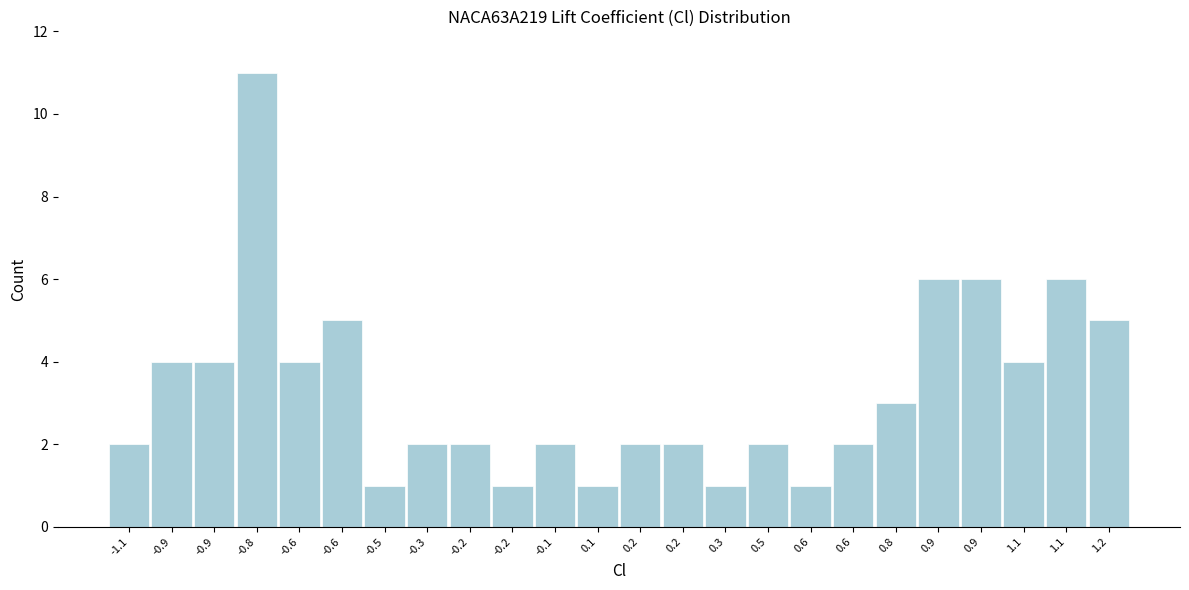

Count the number of data series in this chart.

1